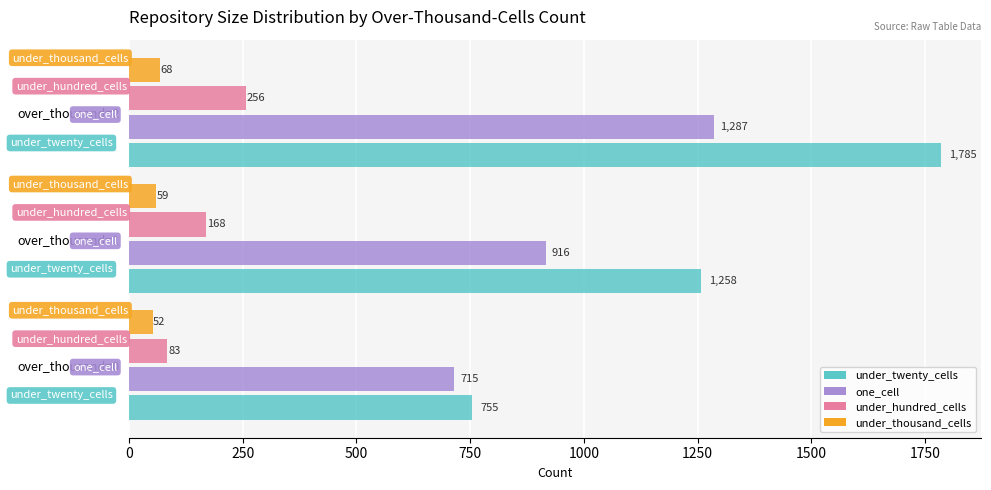

Which series has the largest range (max minus min)?

under_twenty_cells